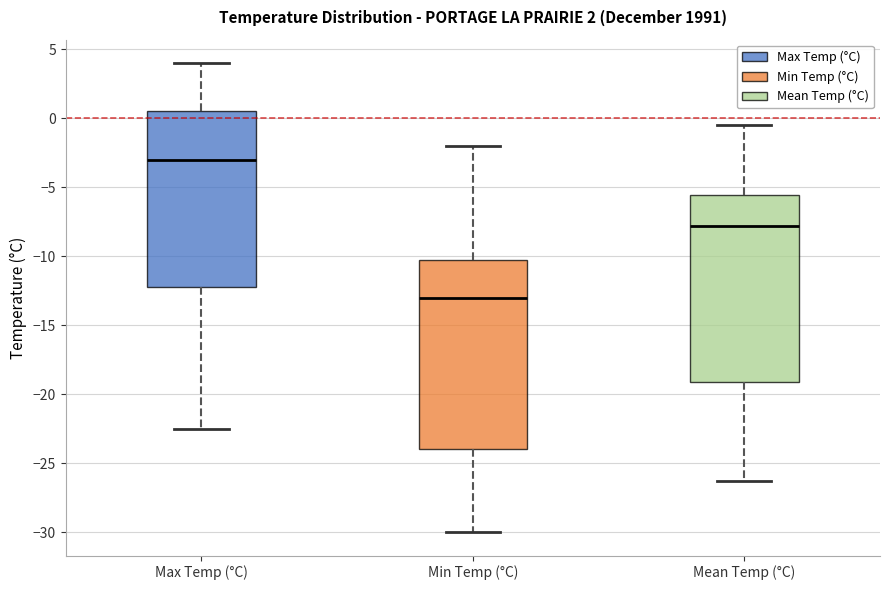

Which box's median line is the highest?

Max Temp (°C)